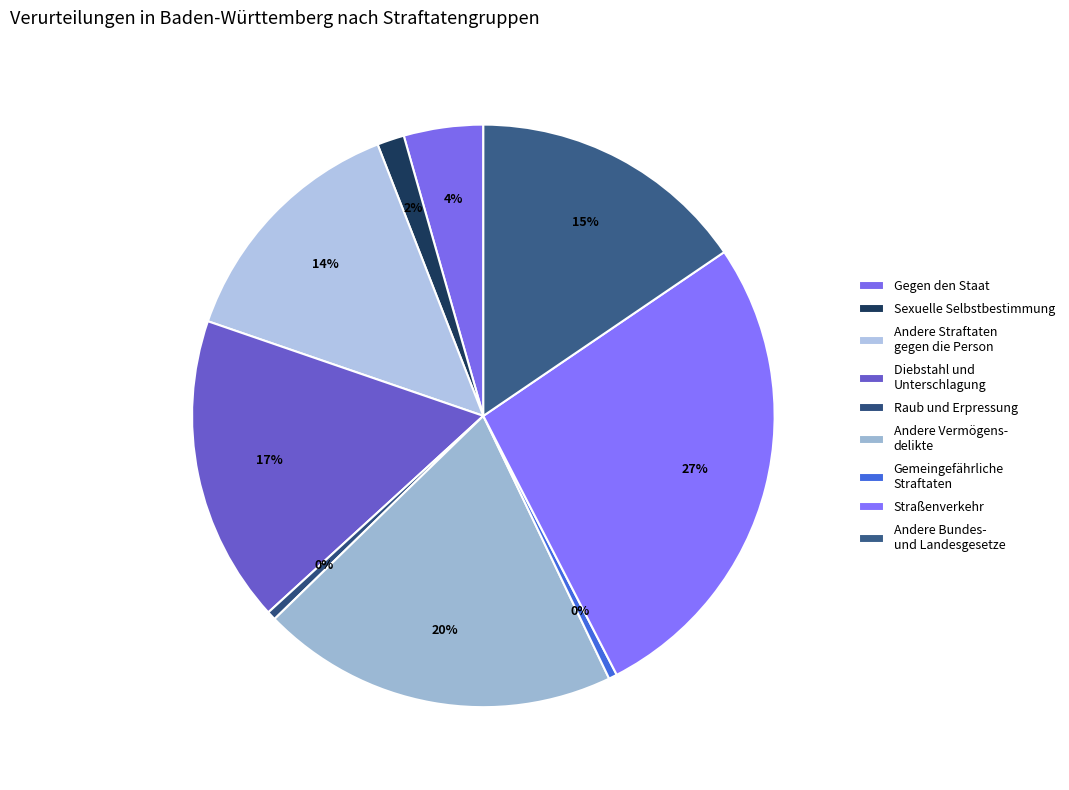

Is it true that Raub und Erpressung is 0% of the pie?

True